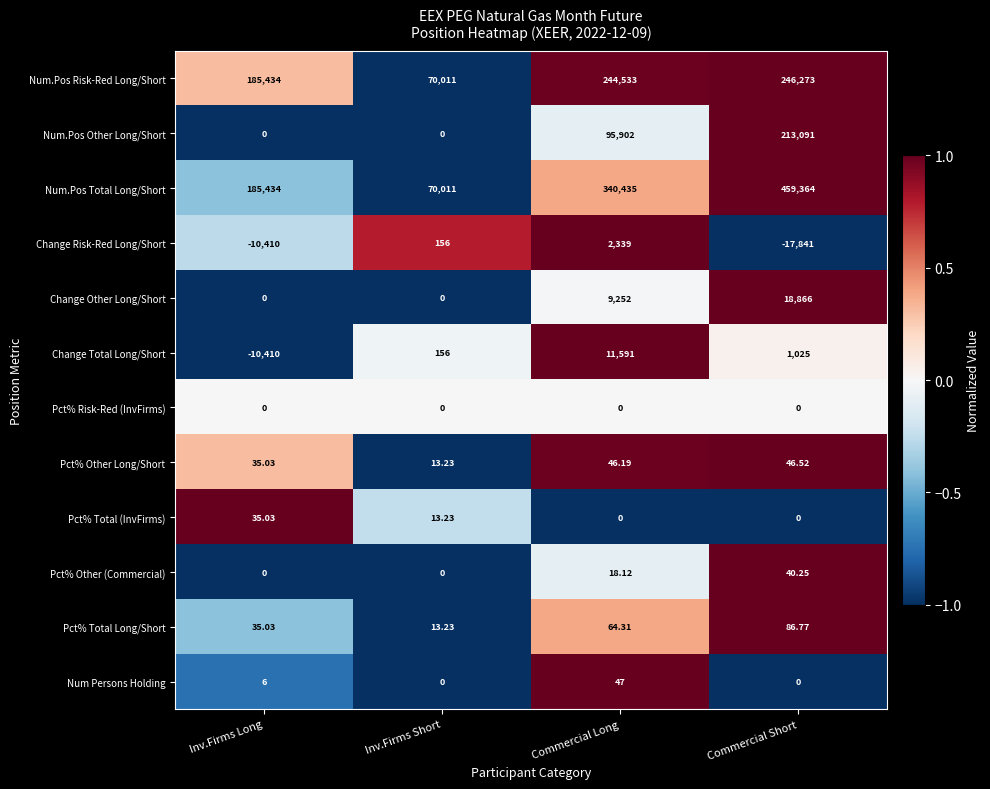

What is the spread (max minus min) of values at Inv.Firms Short?

70011.0